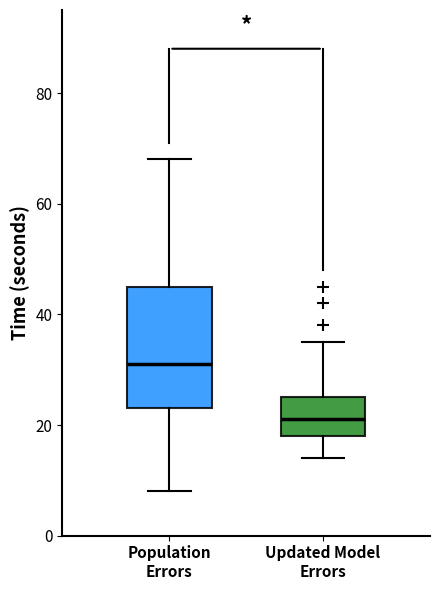

Reading left to right, transcribe this box plot: for each box, give where its median line is, the range the box spans, and where its two whiskers end, as read against the y-axis. The values are not printed on the chart, so give them approximately, as read against the axis.

Population Errors: median 32, box 24 to 46, whiskers 8 to 68
Updated Model Errors: median 22, box 18 to 26, whiskers 14 to 36